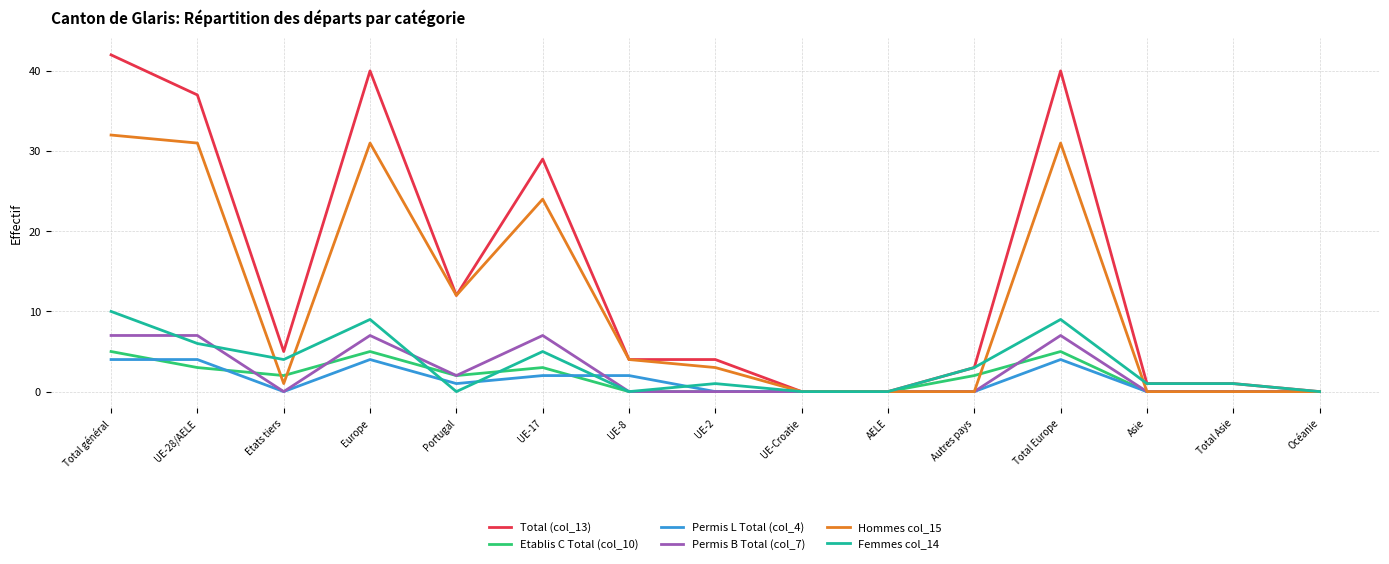

At how many categories does at least one series exceed 19?

5